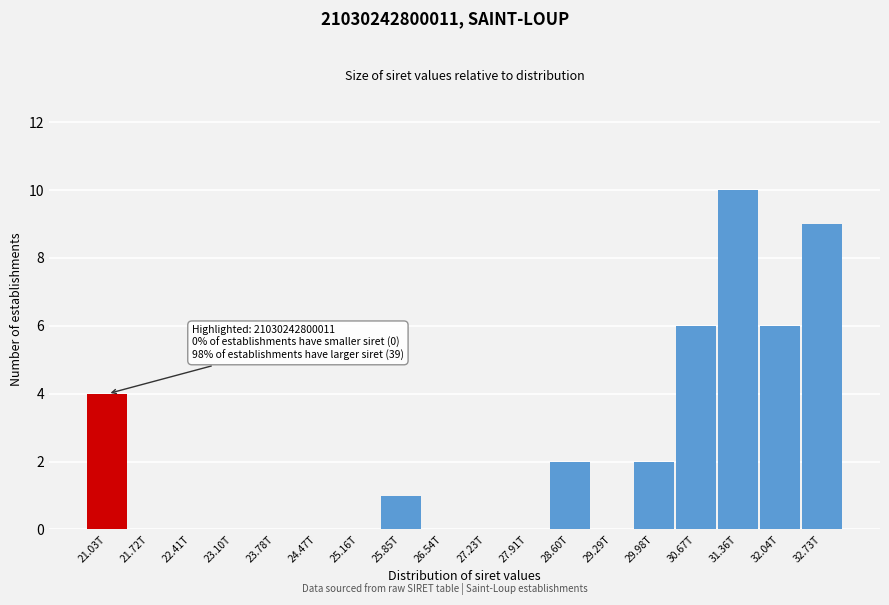

Reading left to right, transcribe all the data shown in this chart.

21.03T=4	21.72T=0	22.41T=0	23.10T=0	23.78T=0	24.47T=0	25.16T=0	25.85T=1	26.54T=0	27.23T=0	27.91T=0	28.60T=2	29.29T=0	29.98T=2	30.67T=6	31.36T=10	32.04T=6	32.73T=9